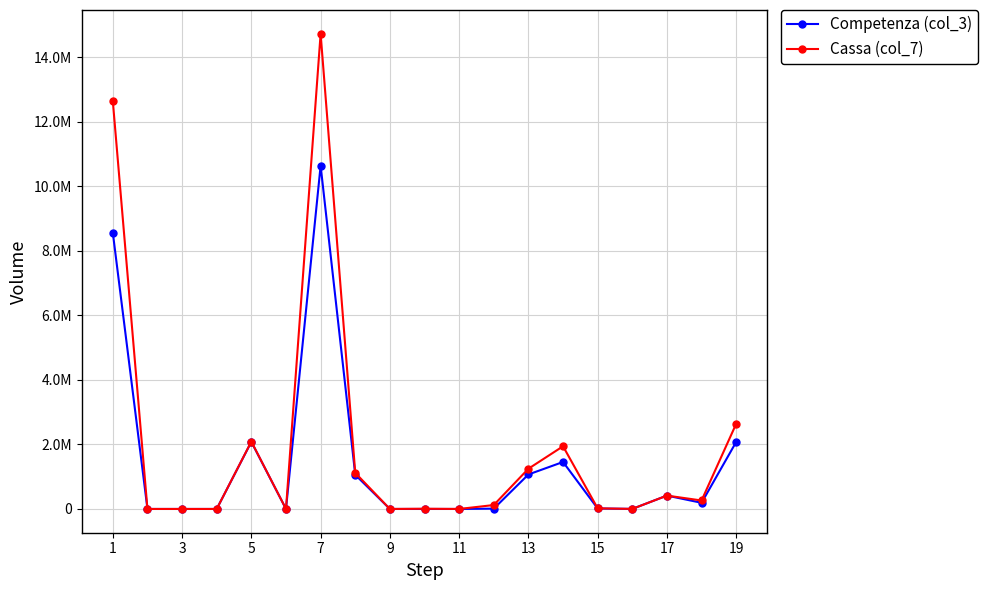

What is the difference between the maximum and minimum values in the Competenza (col_3) series?

10637105.6